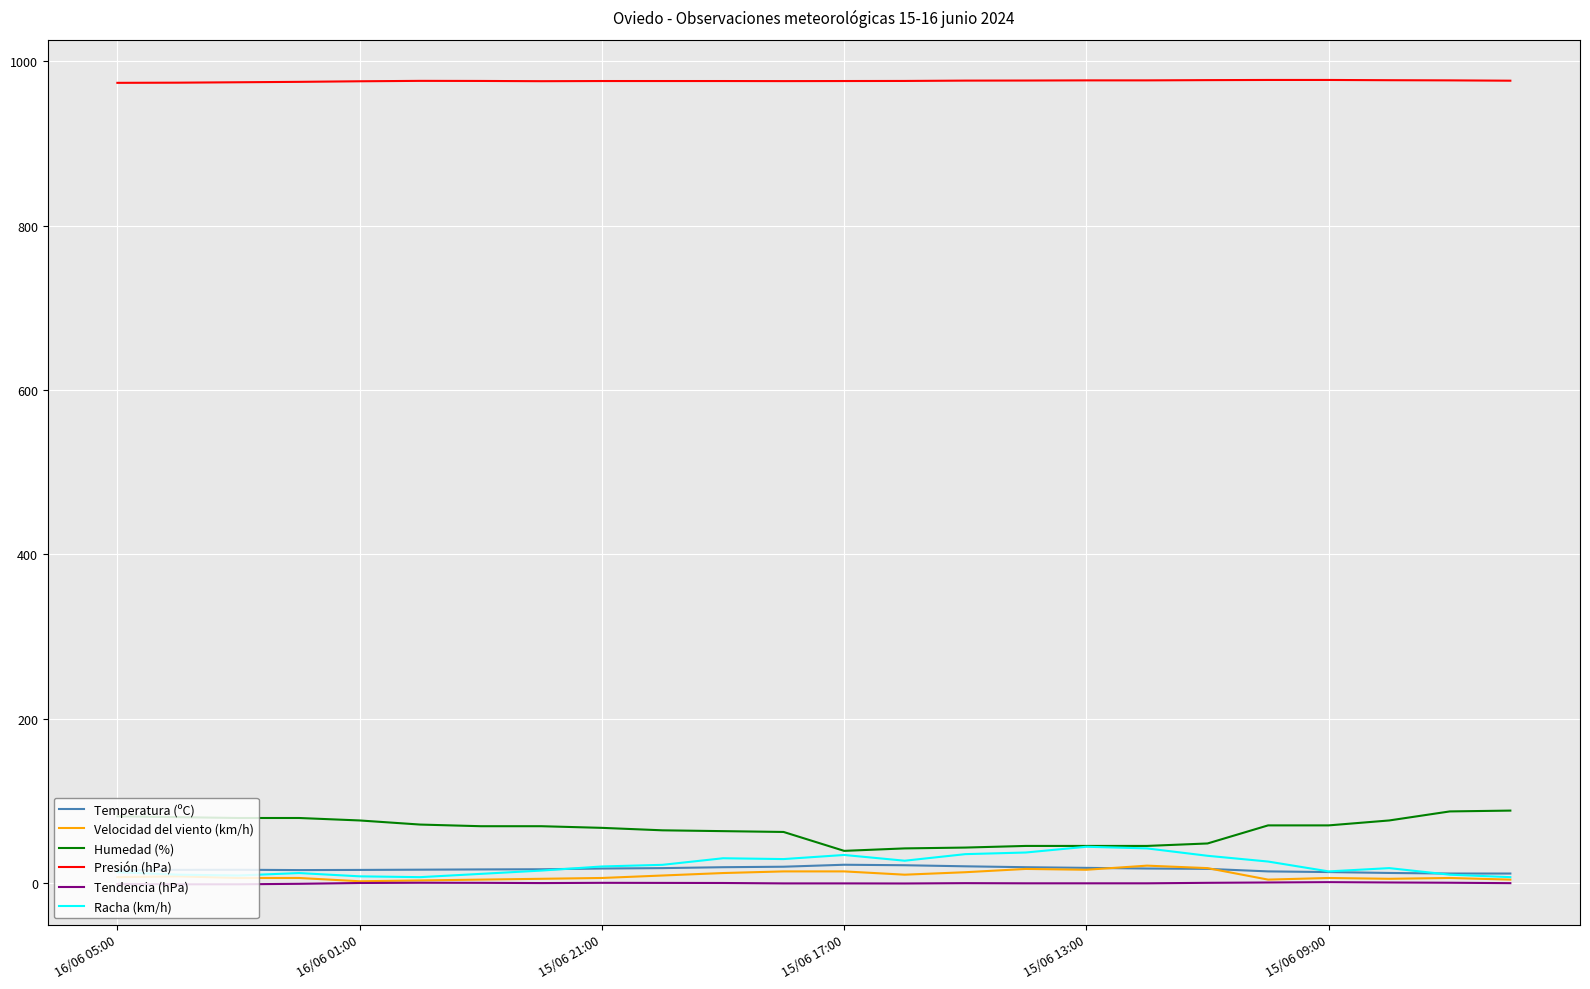

True or false: Tendencia (hPa) and Humedad (%) intersect in this chart.

False